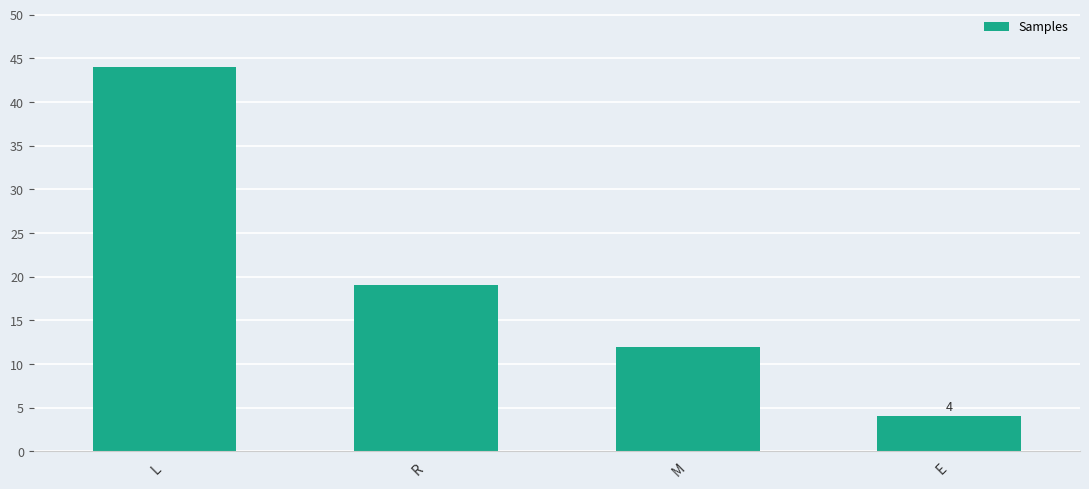

Rank the categories by value from lowest to highest.

E, M, R, L